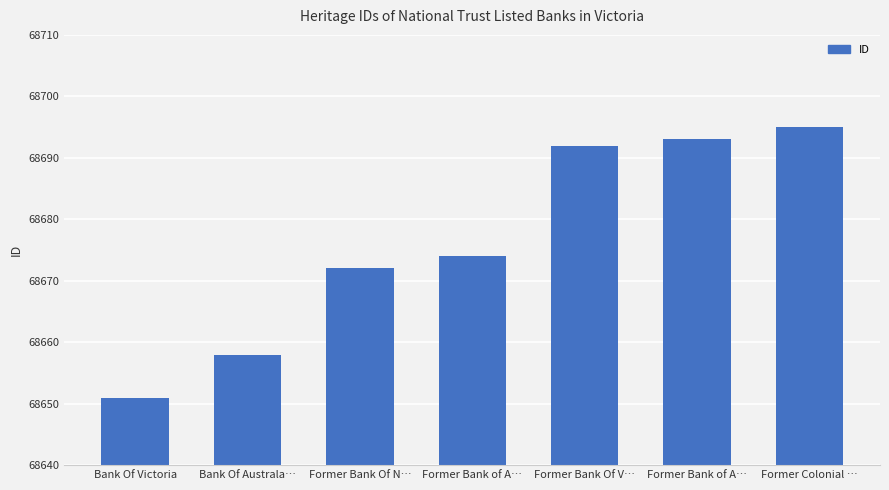

Reading left to right, transcribe all the data shown in this chart.

68651	68658	68672	68674	68692	68693	68695